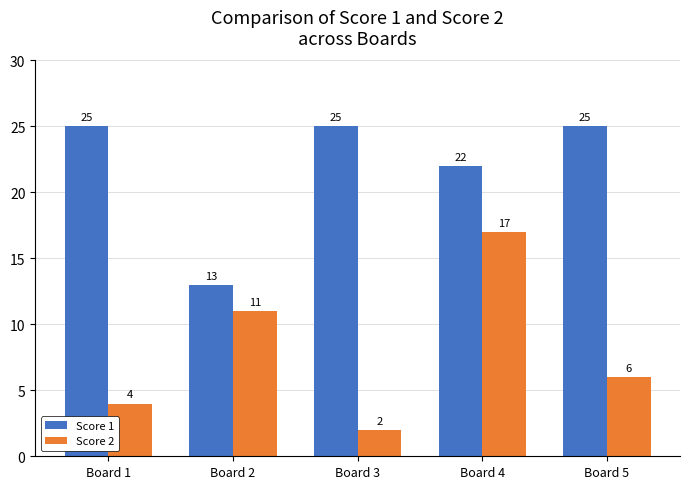

What is the highest value of the Score 1 series?

25